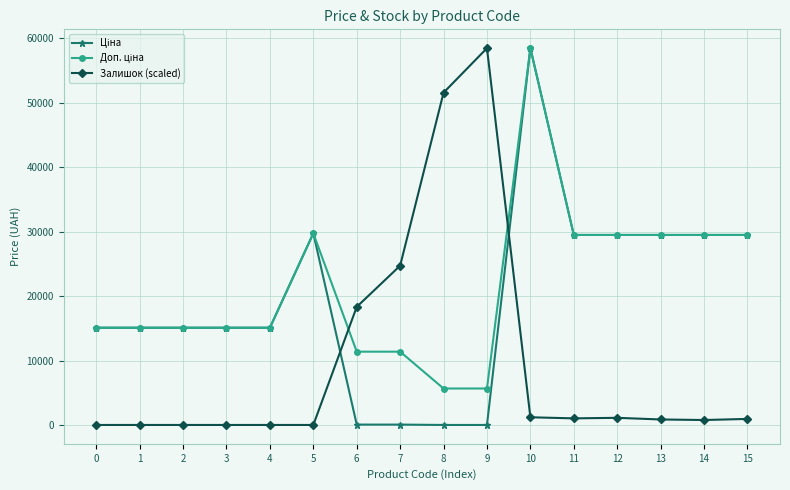

What is the greatest value displayed?

58426.5